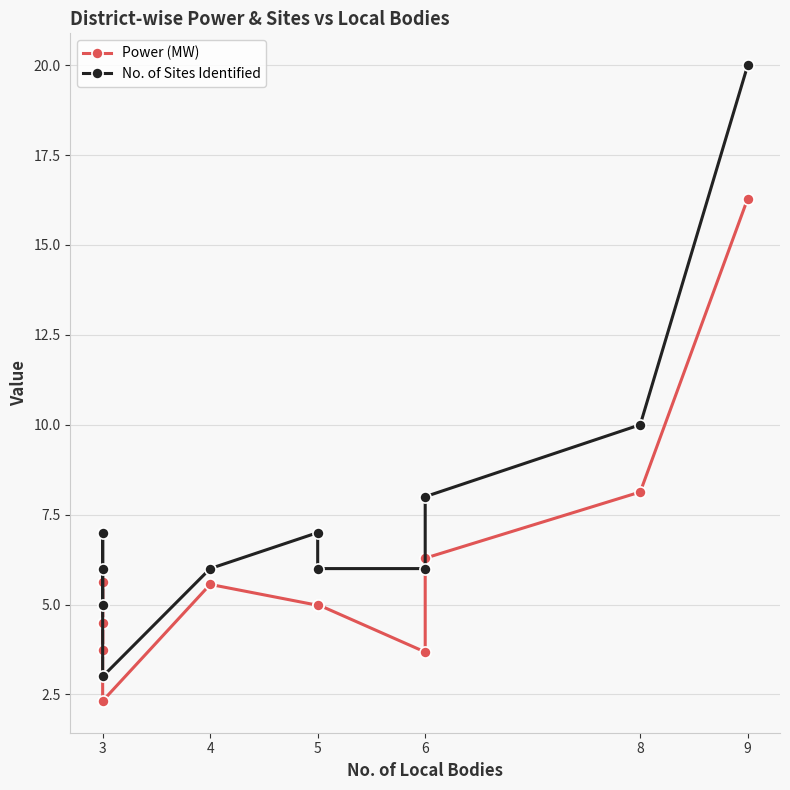

What is the value of the No. of Sites Identified point at the 3rd from the left?

7.0